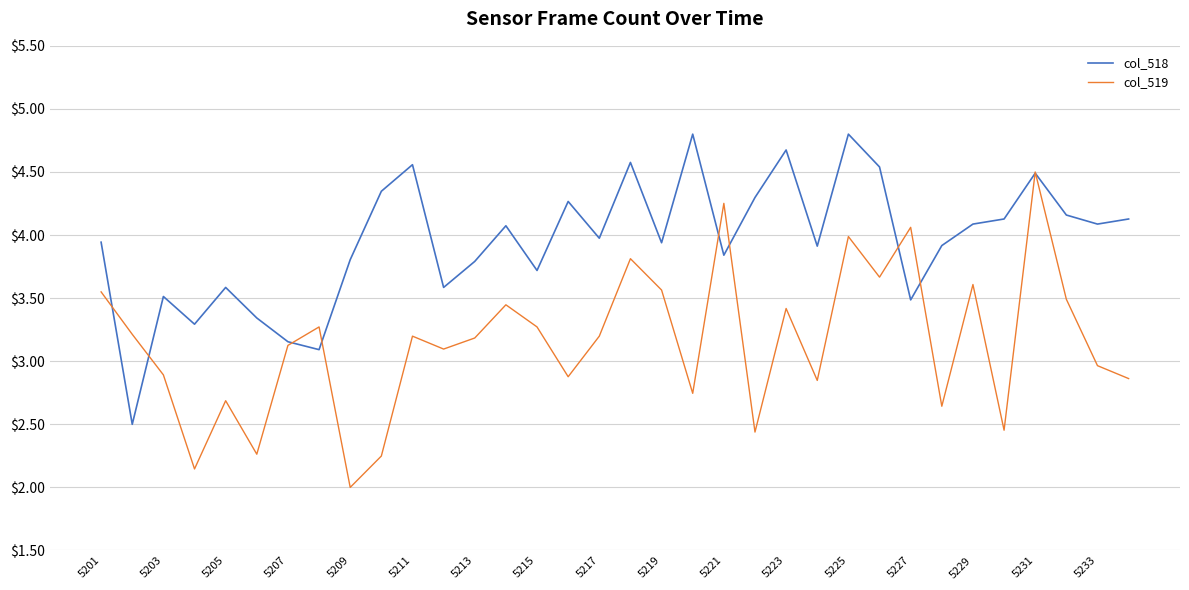

What is the difference between the second highest and minimum values in the col_519 series?

2.3